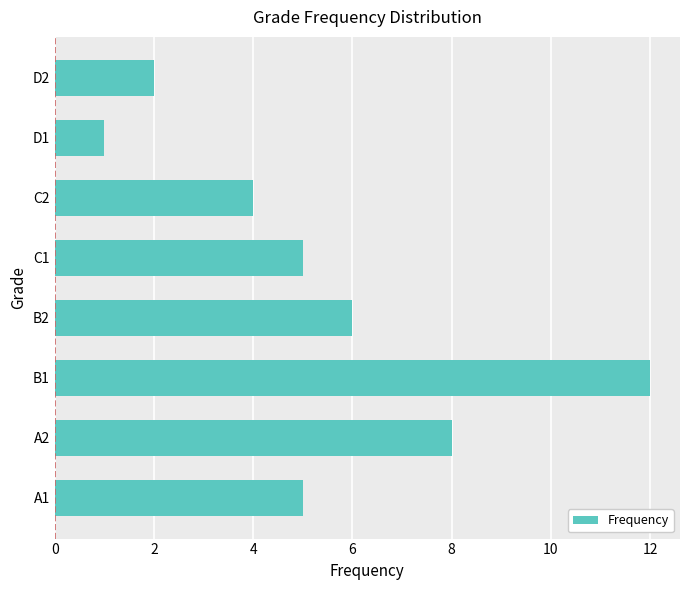

The value at D2 is 1. True or false?

False